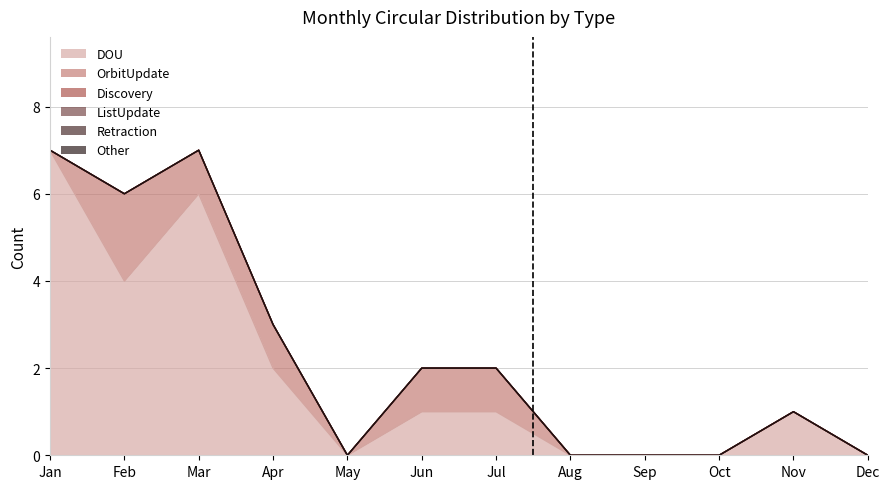

What is the total value across all series at Jan?

7